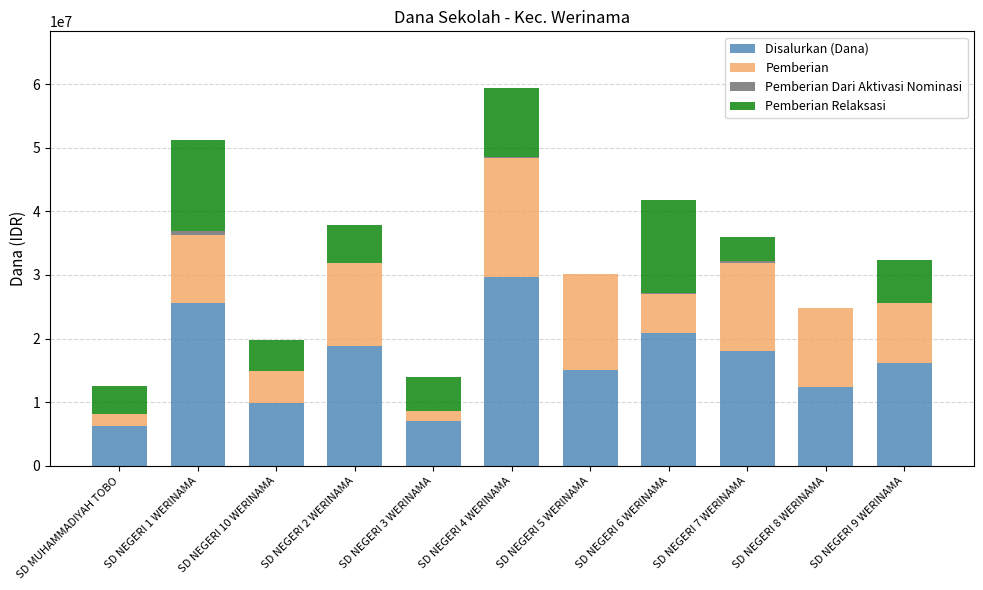

At which category is the sum across all series the highest?

SD NEGERI 4 WERINAMA